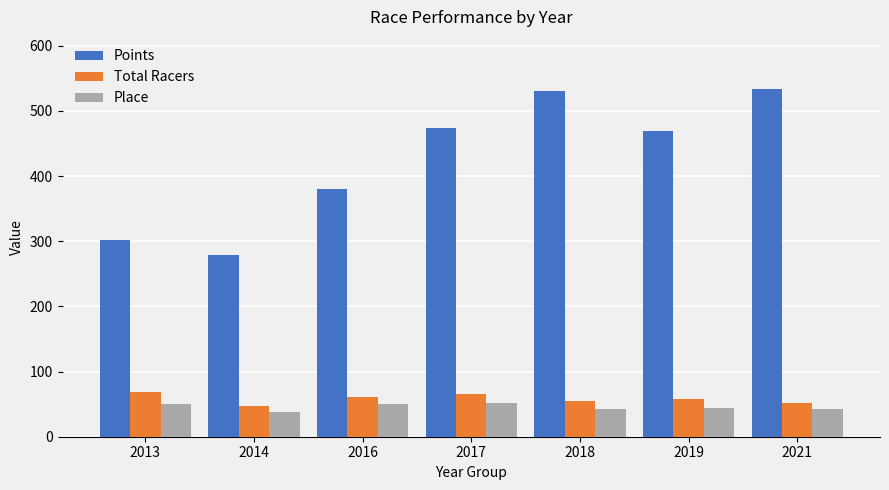

Count the Total Racers values in the range 51 to 66.

5